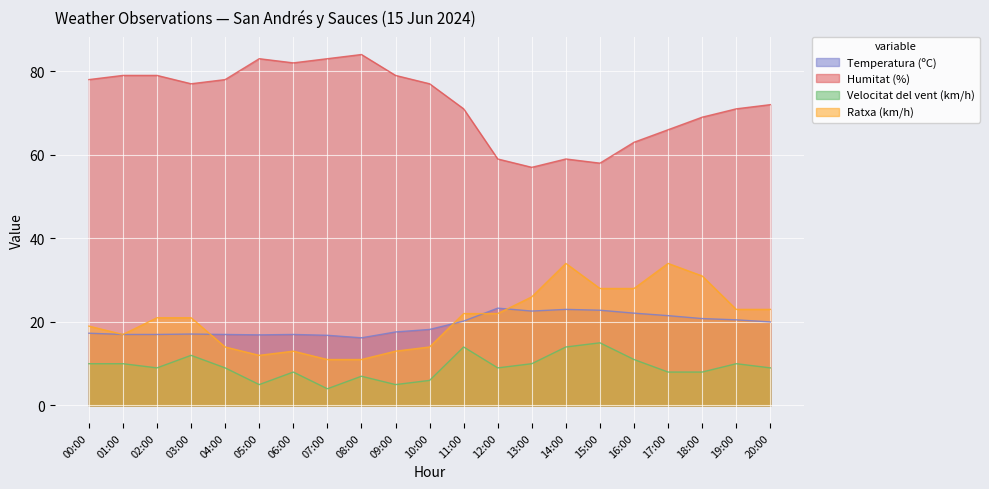

Reading left to right, what are all the values shown in this chart?

Temperatura (ºC): 17.3	17.0	17.0	17.1	17.0	16.9	17.0	16.8	16.2	17.6	18.2	20.2	23.3	22.6	23.0	22.8	22.1	21.5	20.8	20.5	20.0
Humitat (%): 78.0	79.0	79.0	77.0	78.0	83.0	82.0	83.0	84.0	79.0	77.0	71.0	59.0	57.0	59.0	58.0	63.0	66.0	69.0	71.0	72.0
Velocitat del vent (km/h): 10.0	10.0	9.0	12.0	9.0	5.0	8.0	4.0	7.0	5.0	6.0	14.0	9.0	10.0	14.0	15.0	11.0	8.0	8.0	10.0	9.0
Ratxa (km/h): 19.0	17.0	21.0	21.0	14.0	12.0	13.0	11.0	11.0	13.0	14.0	22.0	22.0	26.0	34.0	28.0	28.0	34.0	31.0	23.0	23.0